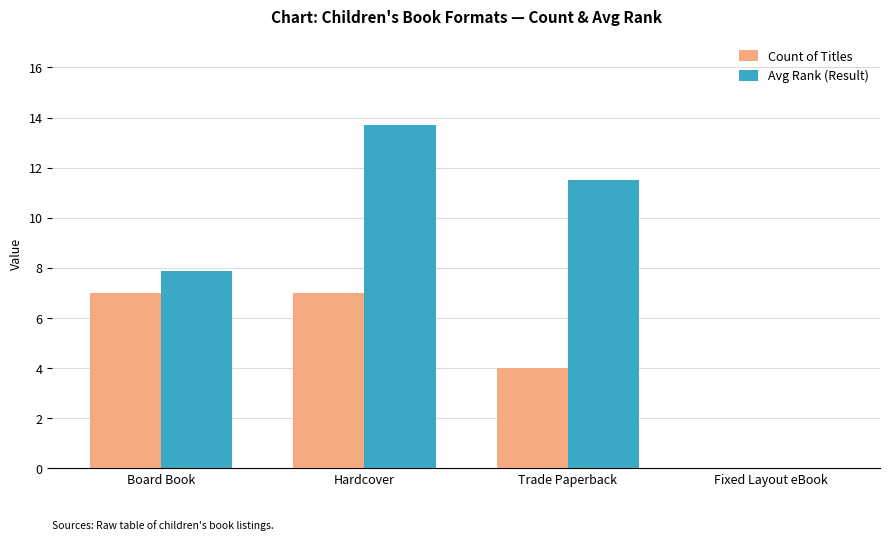

Between Hardcover and Fixed Layout eBook, which series saw the biggest shift?

Avg Rank (Result)